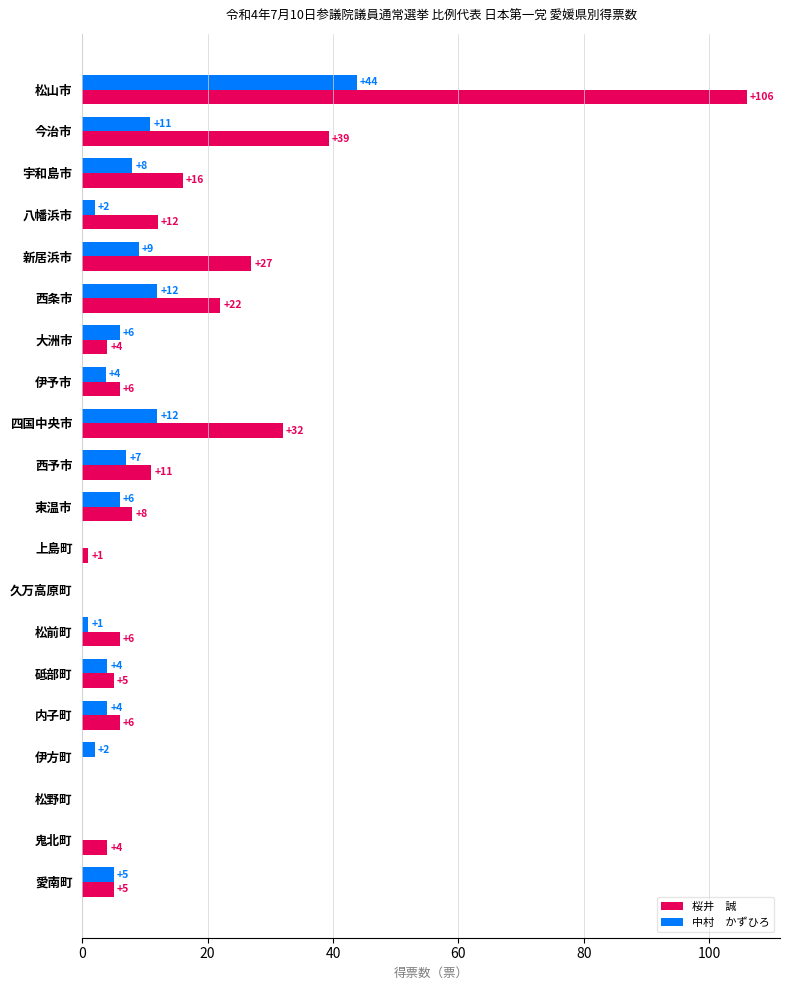

What is the total value across all series at 新居浜市?

36.0